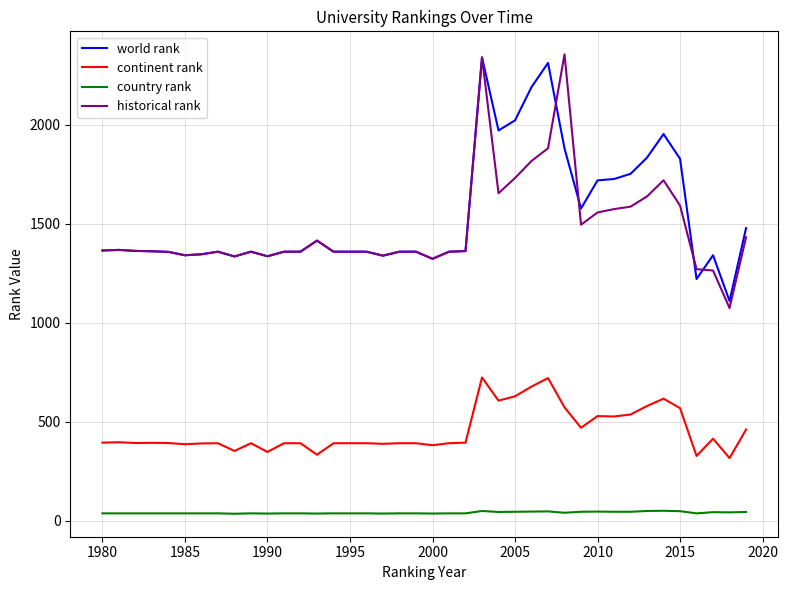

True or false: continent rank and world rank intersect in this chart.

False